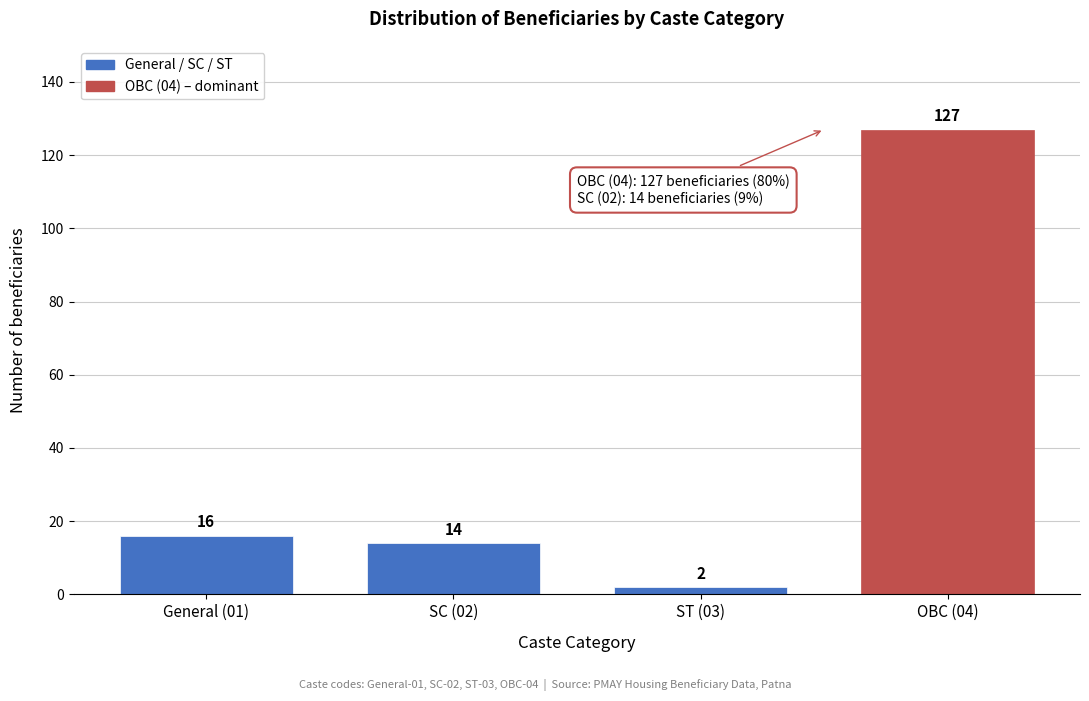

Reading left to right, transcribe all the data shown in this chart.

16	14	2	127